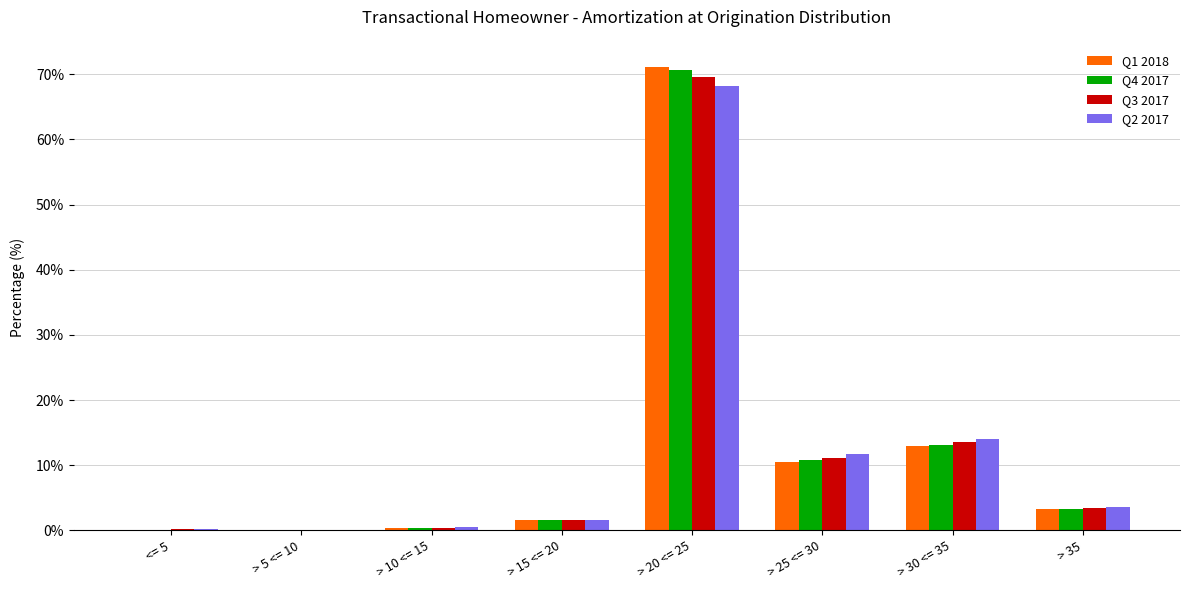

What is the difference between the Q2 2017 values at > 25 <= 30 and > 20 <= 25?

56.4